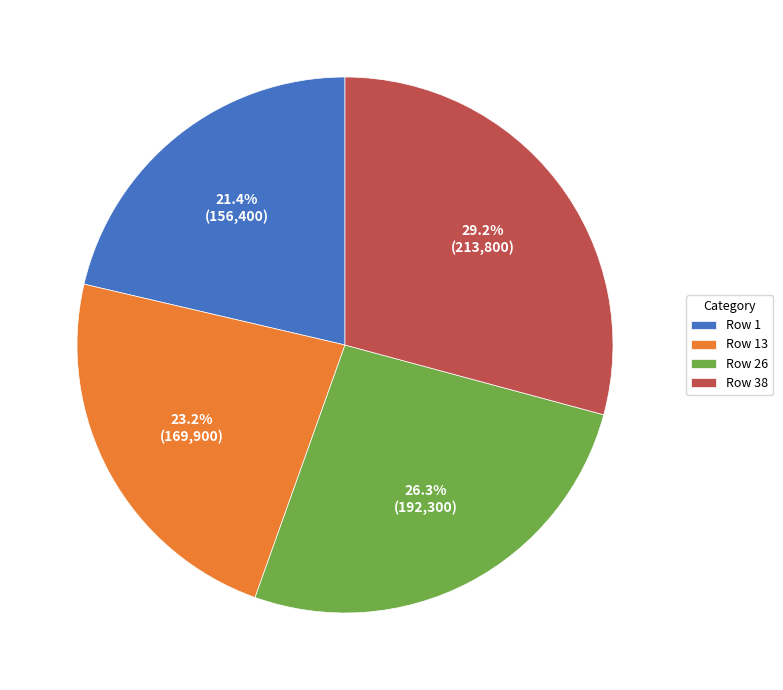

To the nearest percent, what is the average slice percentage?

25%